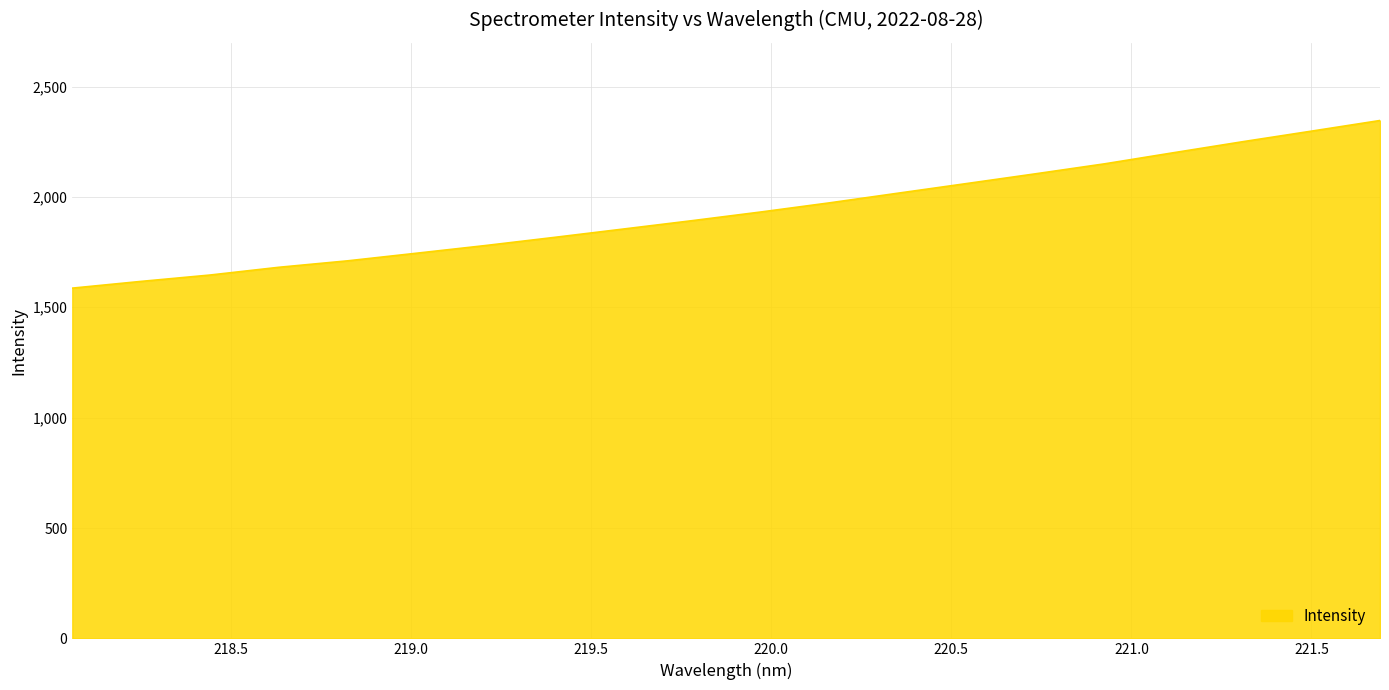

What is the minimum value shown in the chart?

1586.8